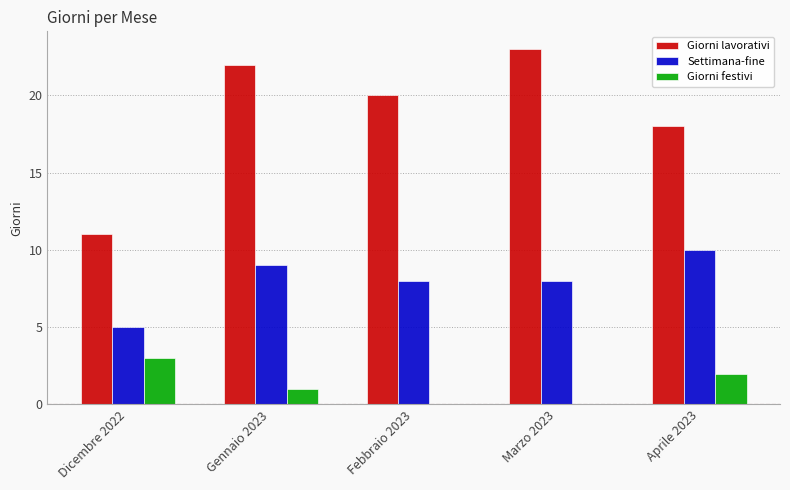

Are the bars grouped side by side (vs. stacked)?

Yes